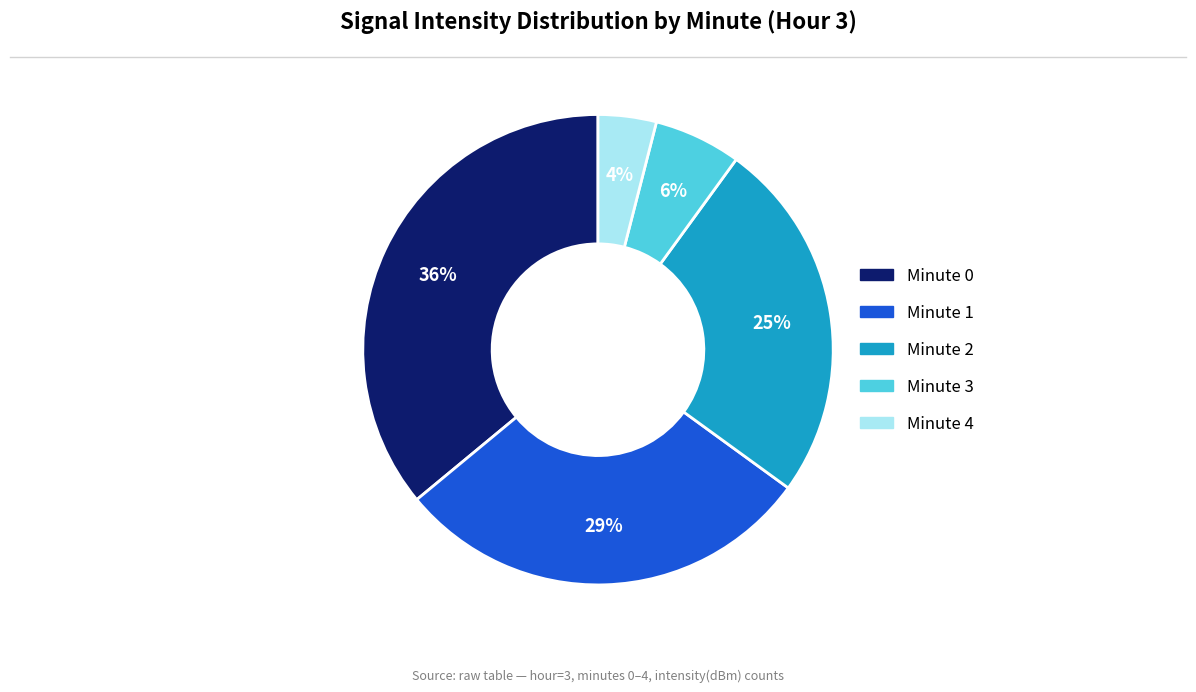

Rank the categories by value from lowest to highest.

Minute 4, Minute 3, Minute 2, Minute 1, Minute 0